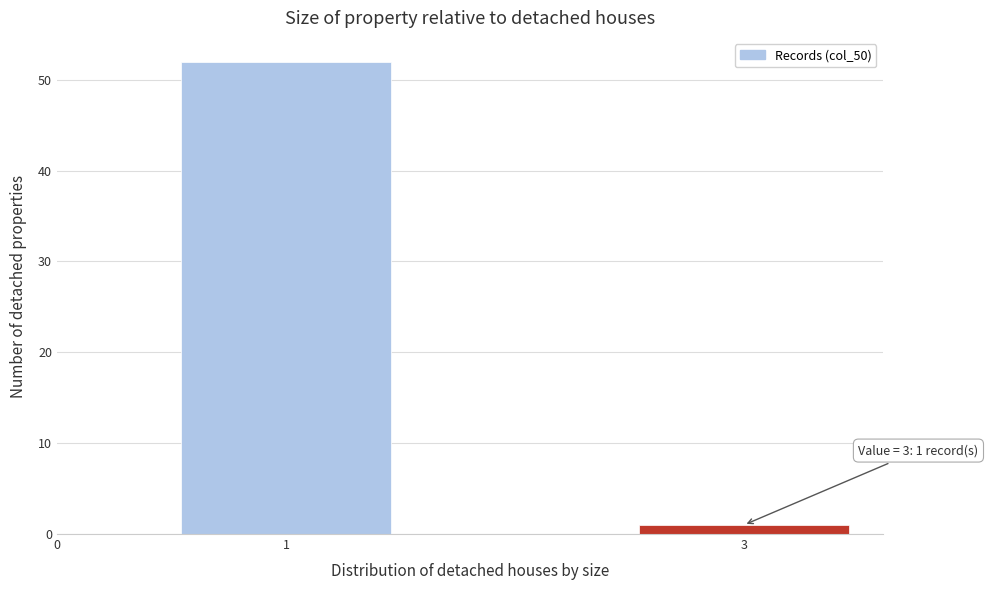

Which range on the x-axis has the tallest bar?

0.5 to 1.5